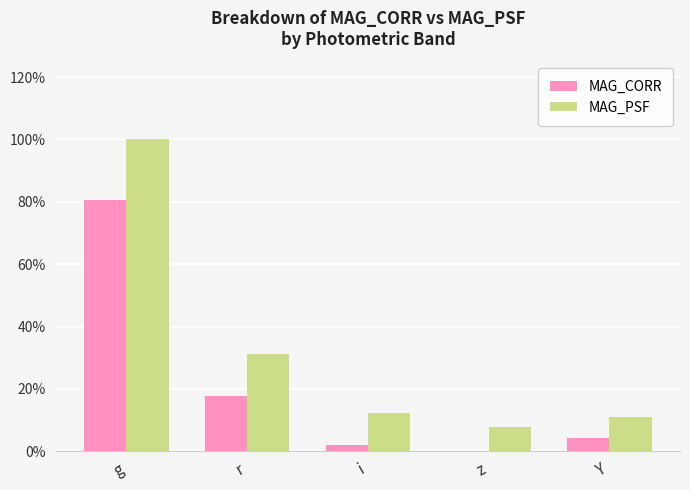

What is the sum of all MAG_PSF values?

162.2